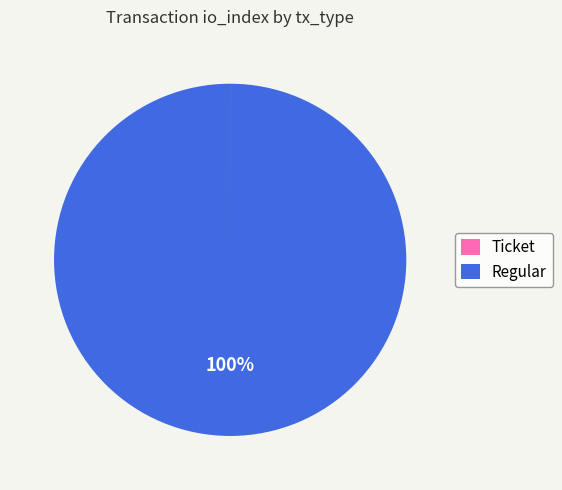

Which slice is the largest?

Regular